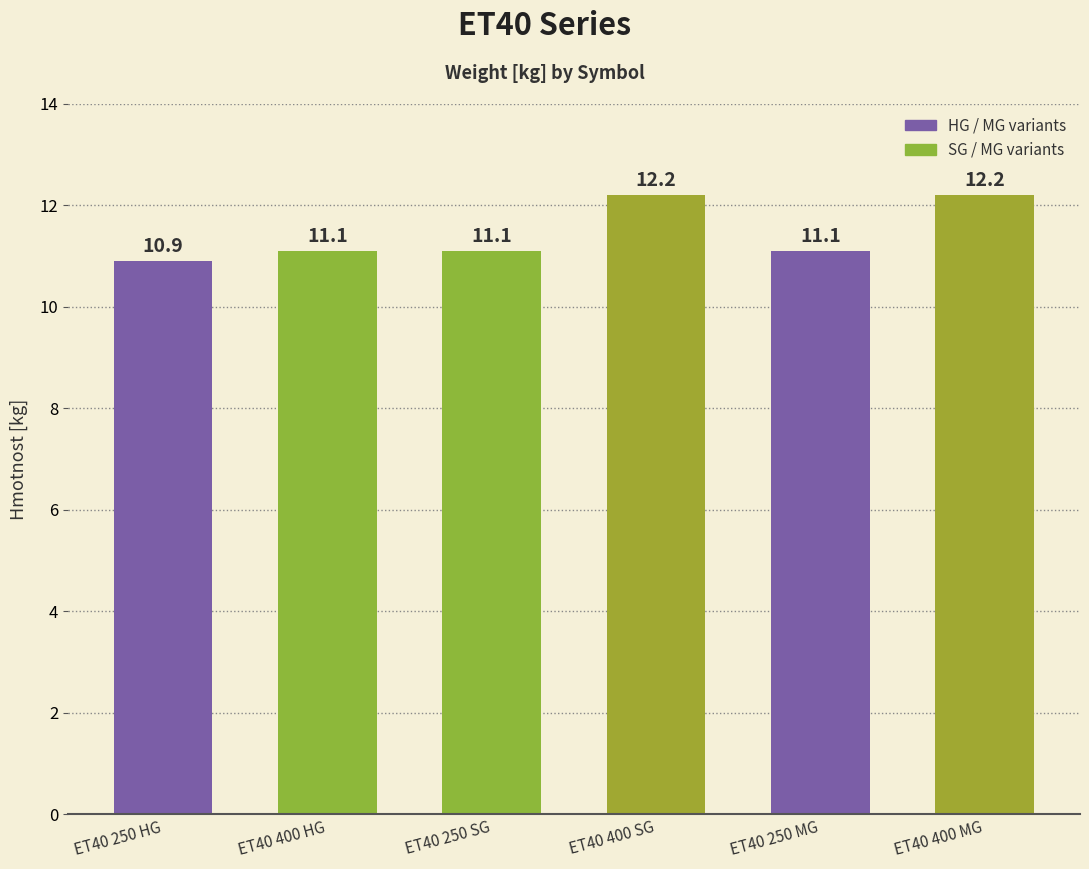

Reading left to right, extract all data points from this chart.

ET40 250 HG=10.9	ET40 400 HG=11.1	ET40 250 SG=11.1	ET40 400 SG=12.2	ET40 250 MG=11.1	ET40 400 MG=12.2